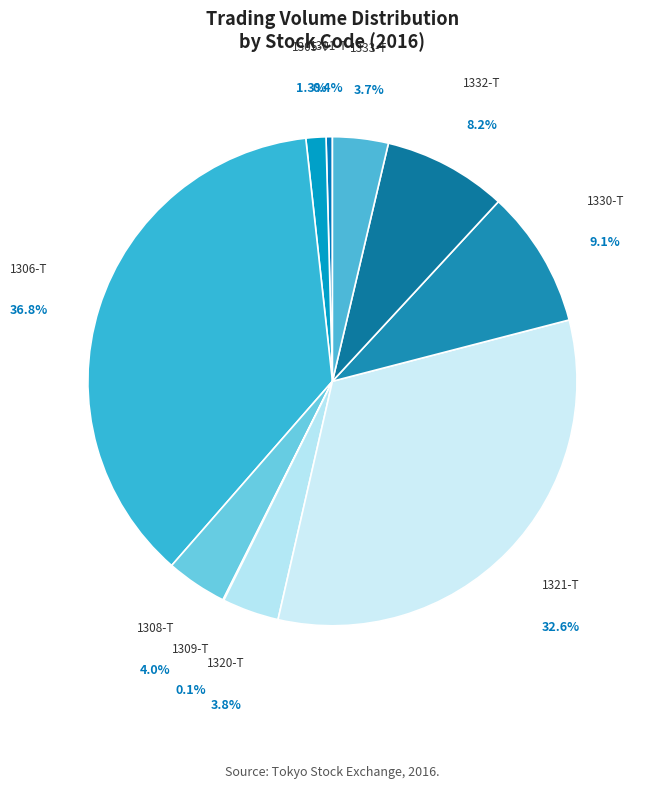

To the nearest percent, what portion does 1320-T represent?

4%